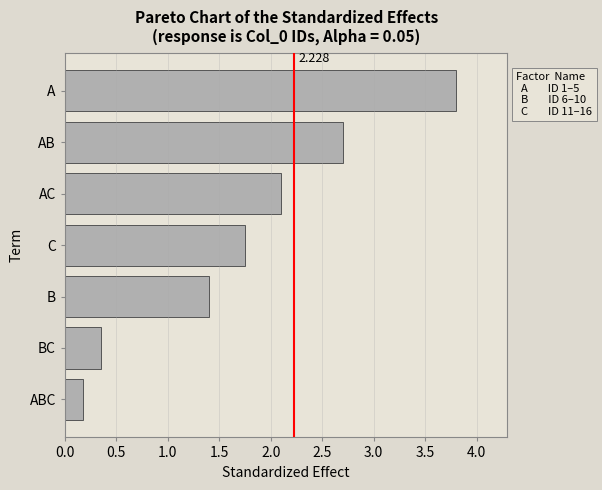

At which label is the value closest to 1?

B